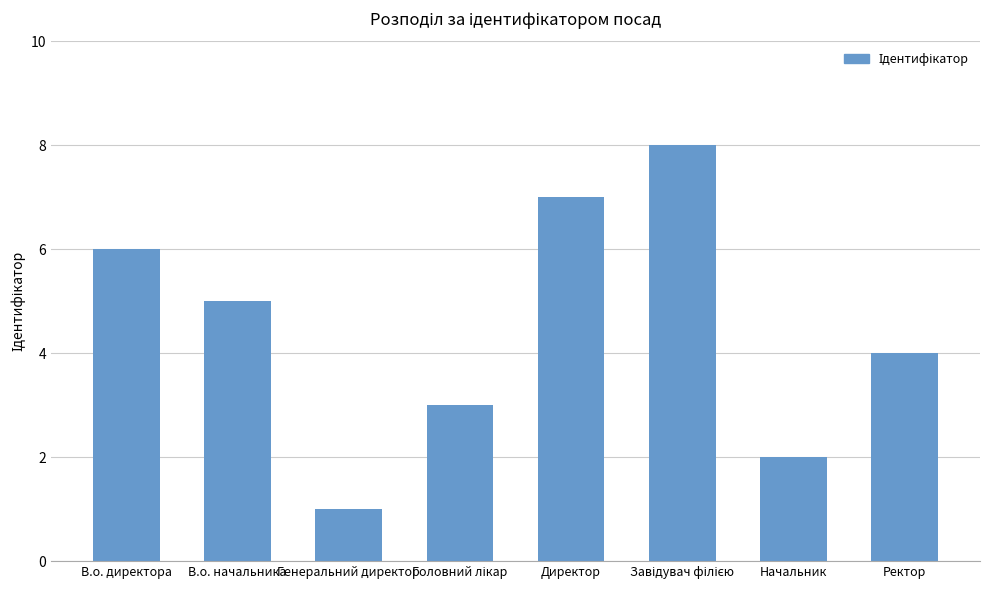

At which label is the value closest to 4?

Ректор